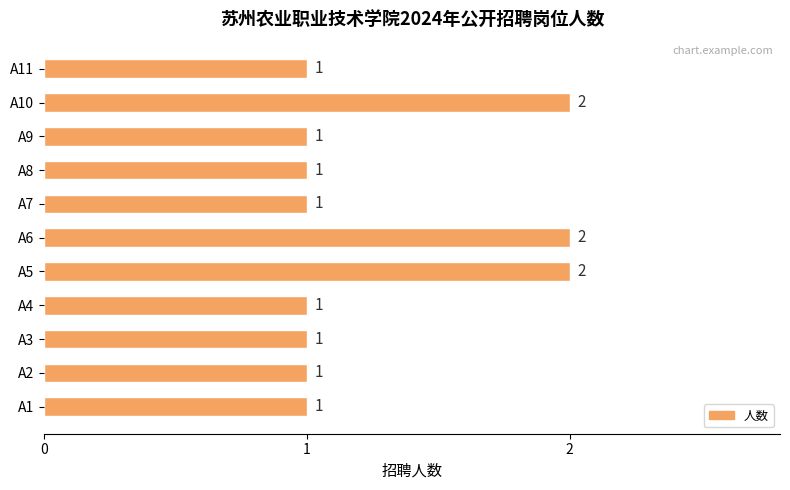

What is the change in value from A1 to A10?

+1